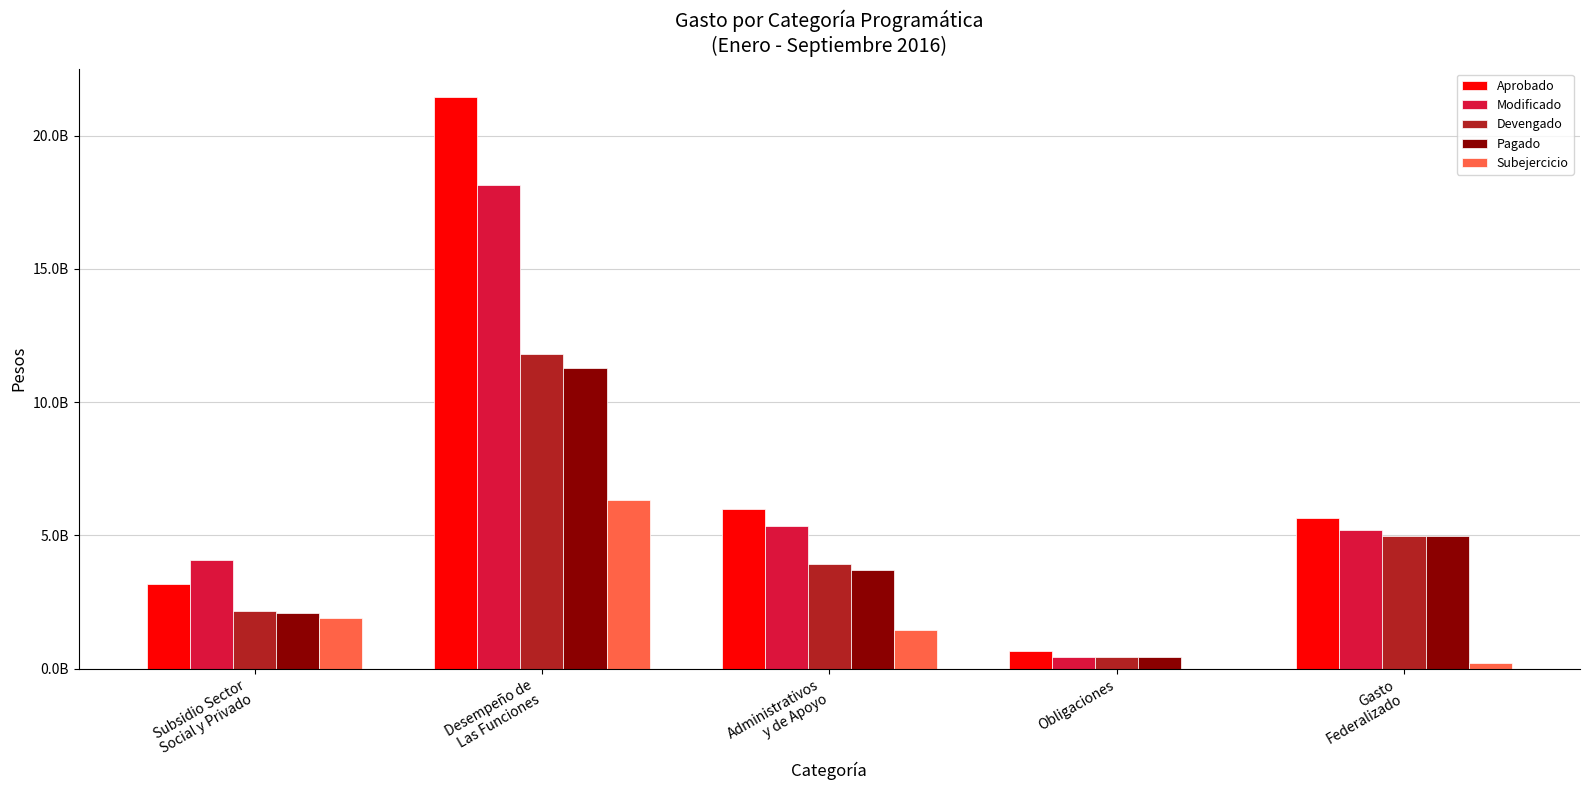

Which series has the widest spread of values?

Aprobado